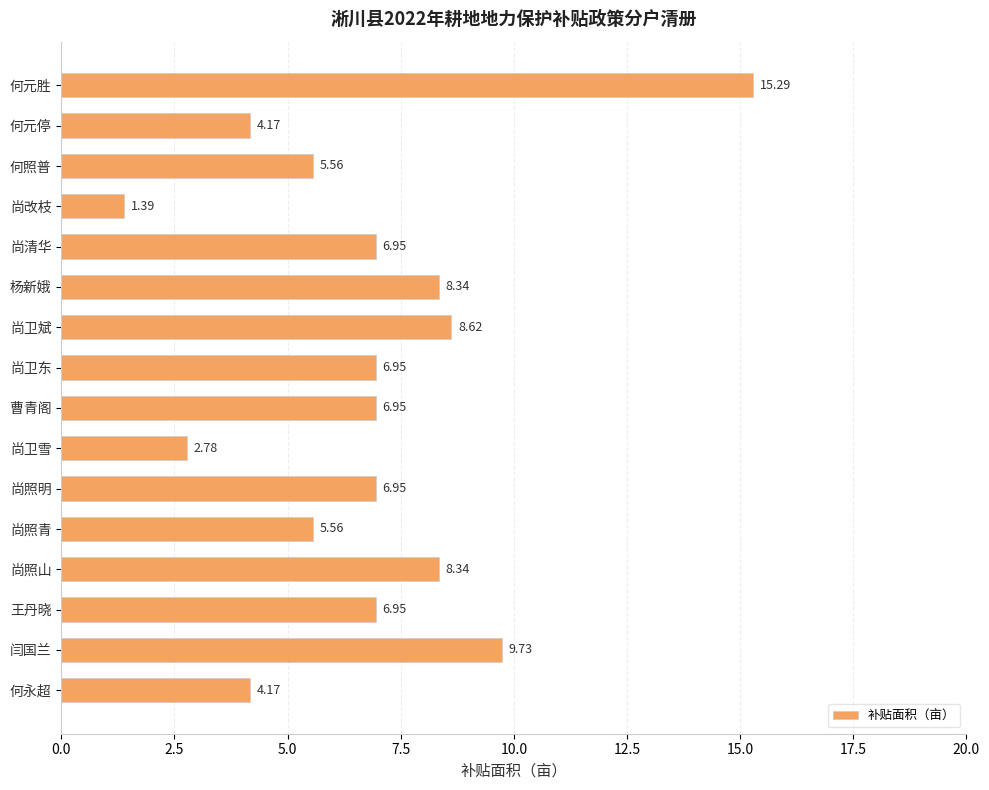

What is the difference between the maximum and minimum values?

13.9